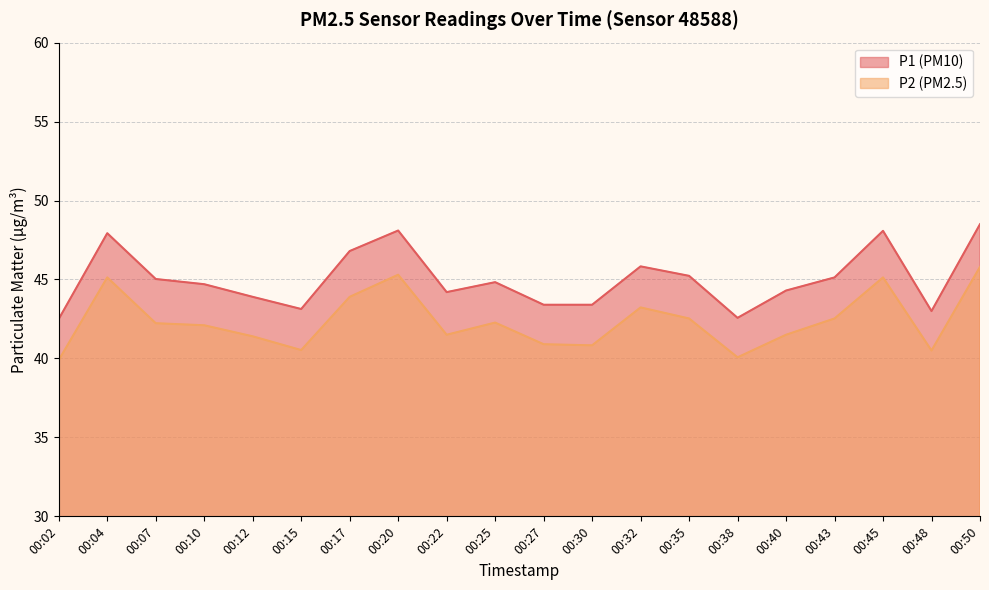

Which has a higher value, 00:12 or 00:32?

00:32